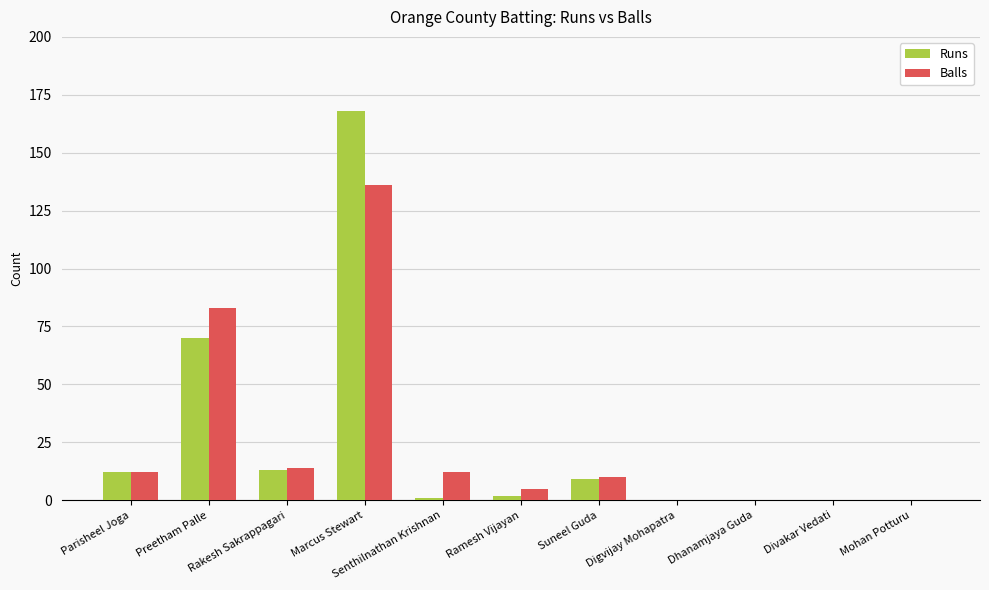

Where does the Balls series first go above 10?

Parisheel Joga